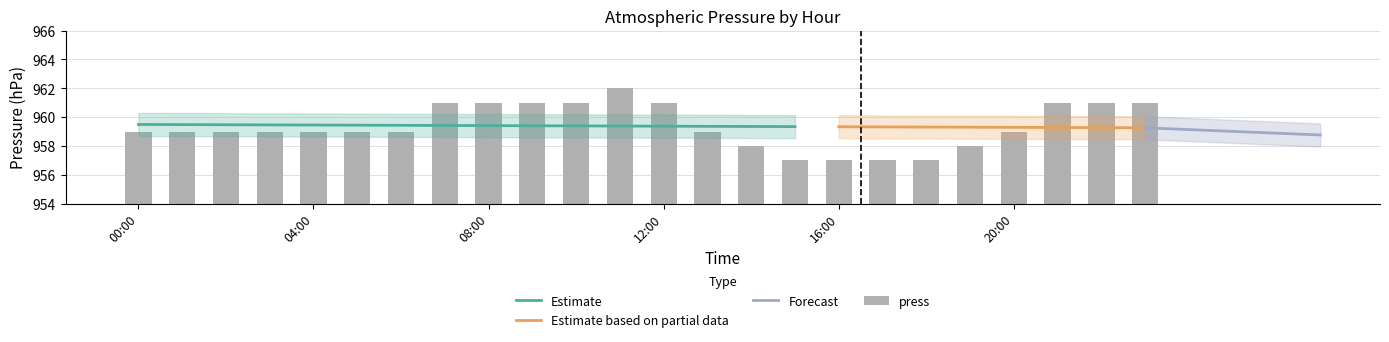

Which has a higher value, 20:00 or 17:00?

20:00